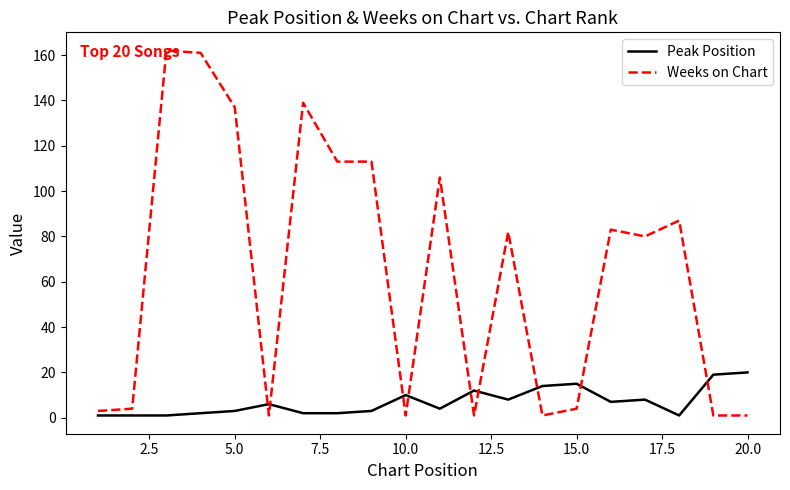

After their last crossing, which series has the higher values: Weeks on Chart or Peak Position?

Peak Position